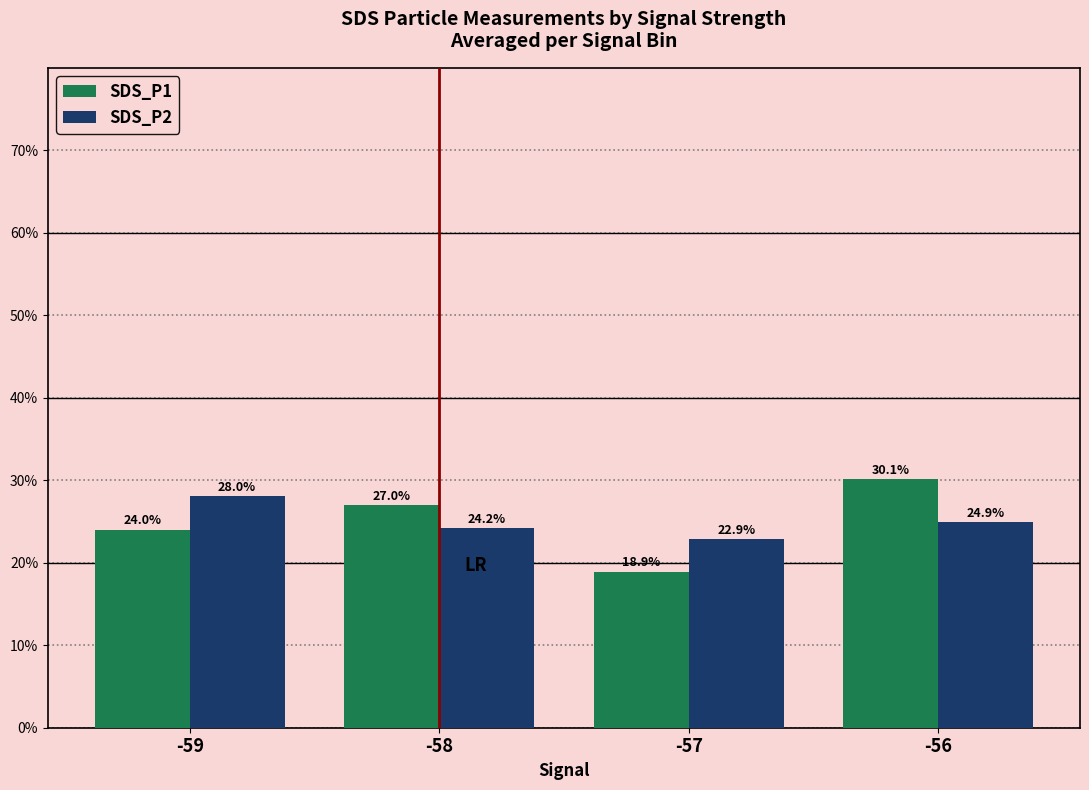

Reading left to right, what are all the values shown in this chart?

SDS_P1: -59=24.0	-58=27.0	-57=18.9	-56=30.1
SDS_P2: -59=28.0	-58=24.2	-57=22.9	-56=24.9